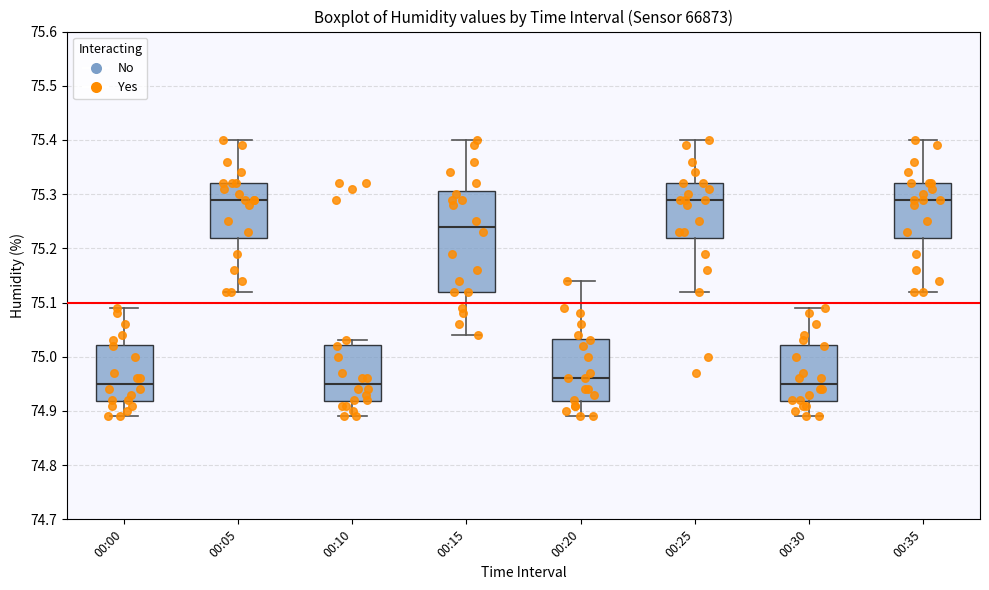

Which box is the tallest, from its lower edge to its upper edge?

00:15